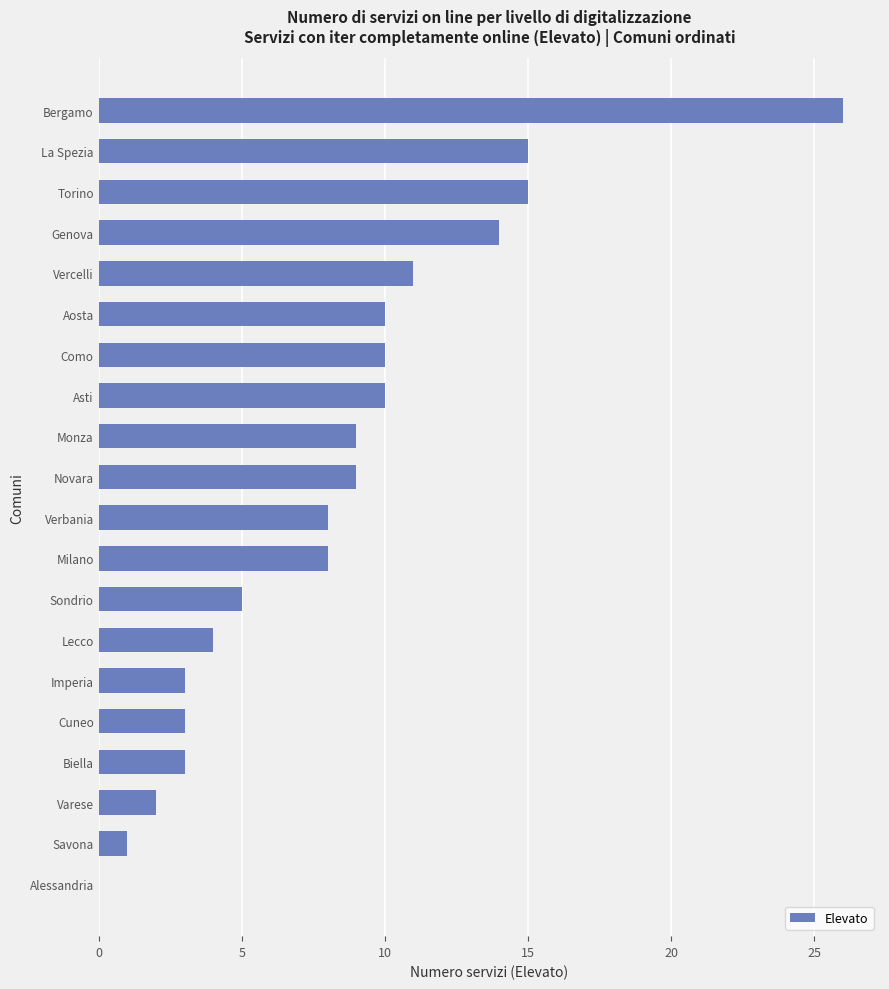

What is the sum of all values?

166